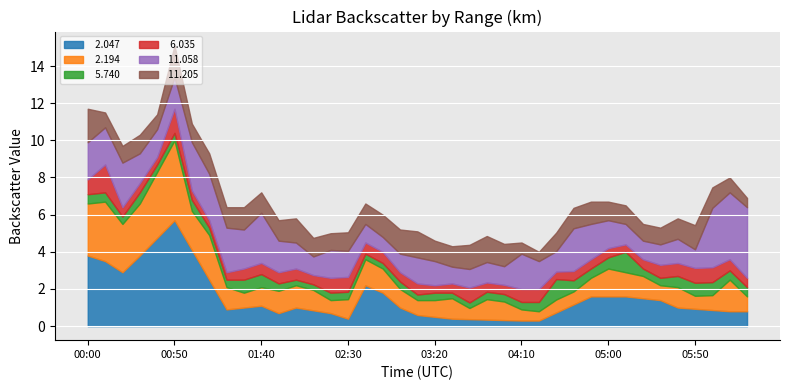

At which category is the sum across all series the highest?

00:50